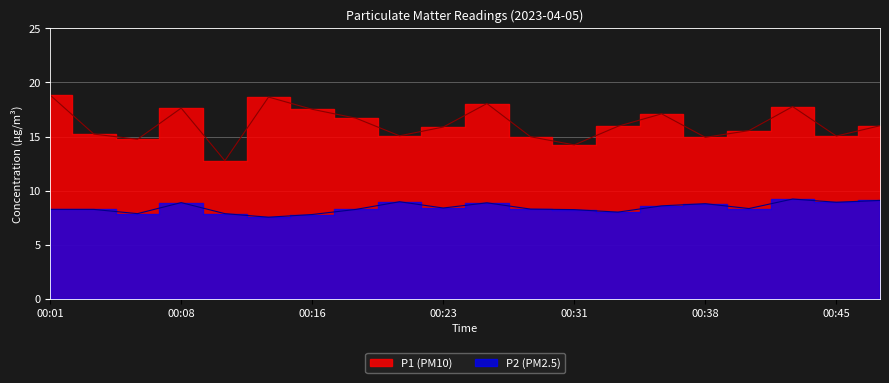

At how many categories does at least one series exceed 11?

20